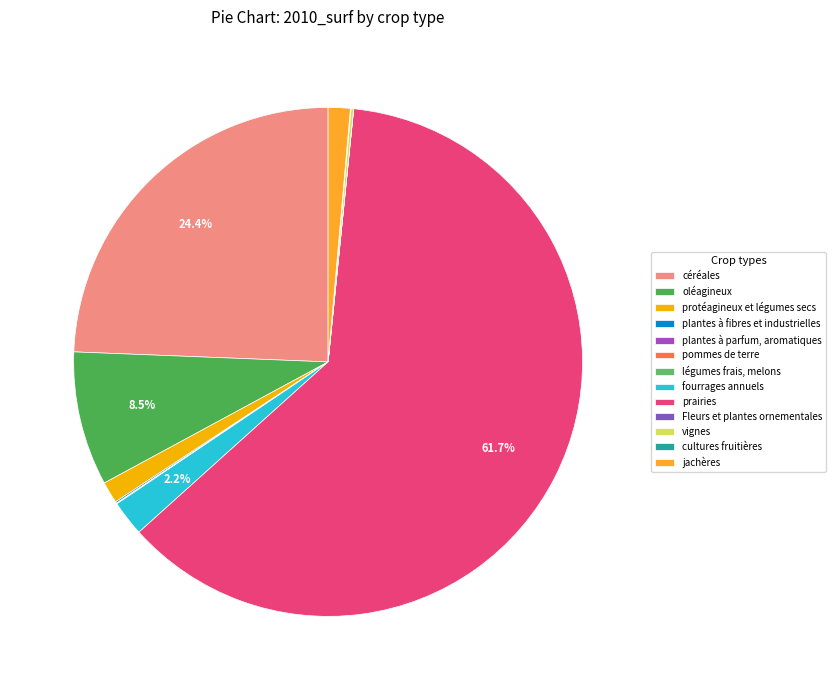

Combined, what portion of the pie is plantes à parfum, aromatiques and fourrages annuels?

2.3%